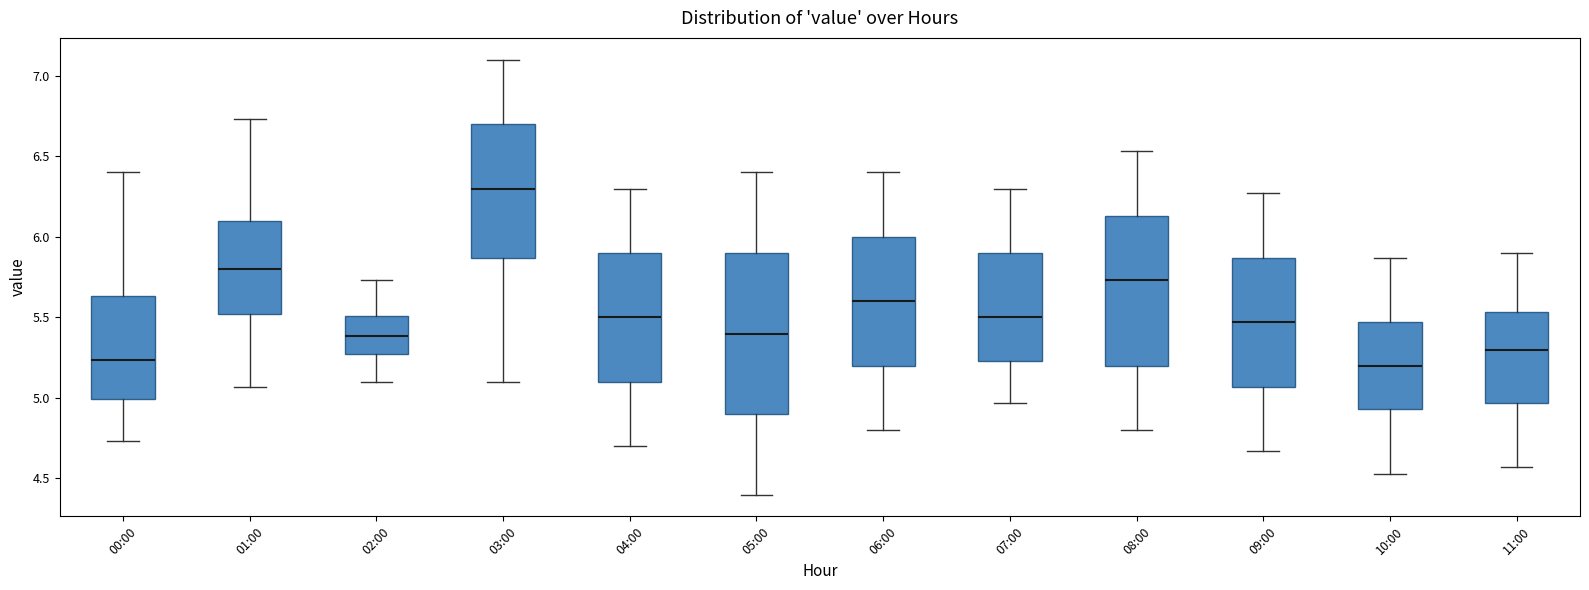

Reading left to right, transcribe this box plot: for each box, give where its median line is, the range the box spans, and where its two whiskers end, as read against the y-axis. The values are not printed on the chart, so give them approximately, as read against the axis.

00:00: median 5.25, box 5.00 to 5.65, whiskers 4.75 to 6.40
01:00: median 5.80, box 5.50 to 6.10, whiskers 5.05 to 6.75
02:00: median 5.40, box 5.25 to 5.50, whiskers 5.10 to 5.75
03:00: median 6.30, box 5.85 to 6.70, whiskers 5.10 to 7.10
04:00: median 5.50, box 5.10 to 5.90, whiskers 4.70 to 6.30
05:00: median 5.40, box 4.90 to 5.90, whiskers 4.40 to 6.40
06:00: median 5.60, box 5.20 to 6.00, whiskers 4.80 to 6.40
07:00: median 5.50, box 5.25 to 5.90, whiskers 4.95 to 6.30
08:00: median 5.75, box 5.20 to 6.15, whiskers 4.80 to 6.55
09:00: median 5.45, box 5.05 to 5.85, whiskers 4.65 to 6.25
10:00: median 5.20, box 4.95 to 5.45, whiskers 4.55 to 5.85
11:00: median 5.30, box 4.95 to 5.55, whiskers 4.55 to 5.90